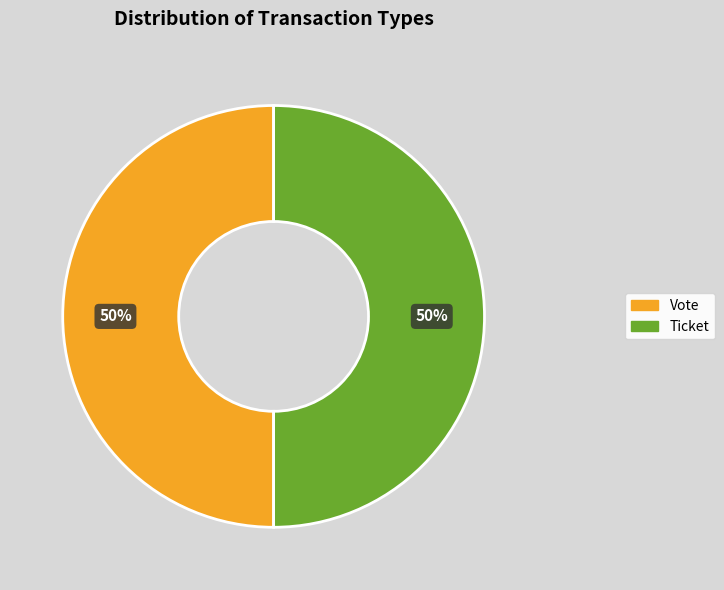

Do Ticket and Vote together represent more than half of the pie?

Yes